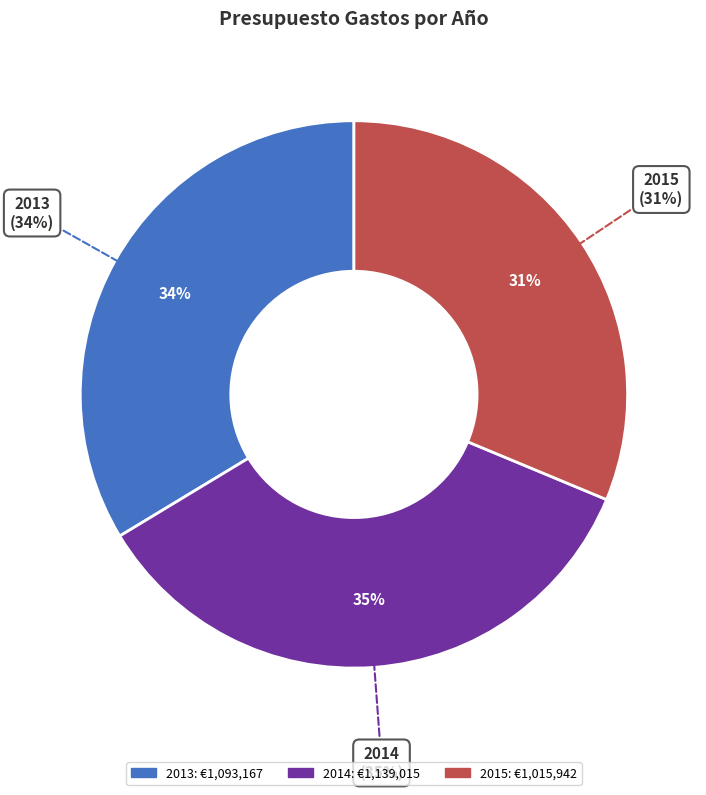

Count the number of slices in the pie.

6